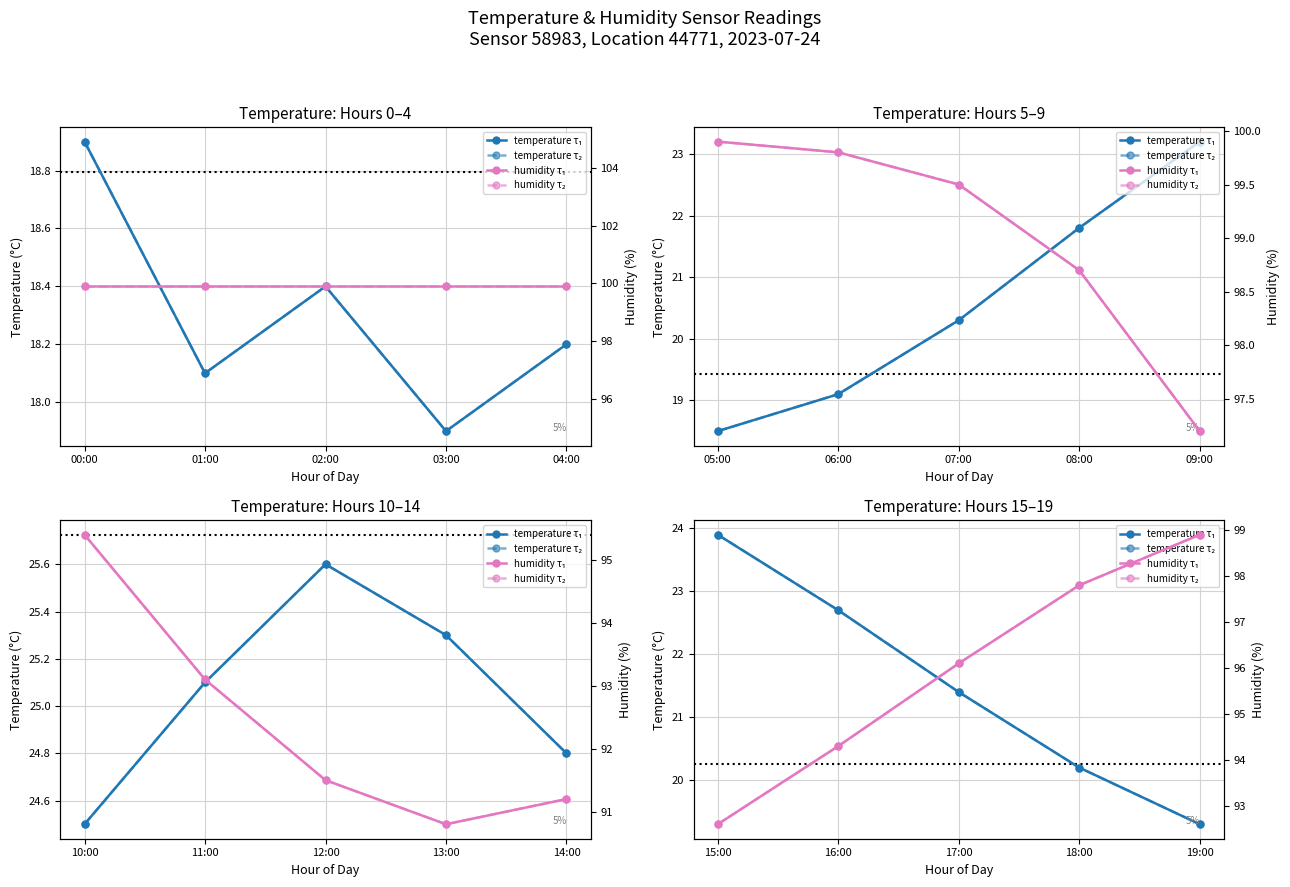

True or false: temperature τ₁ has a value of 36.4 at 16:00.

False